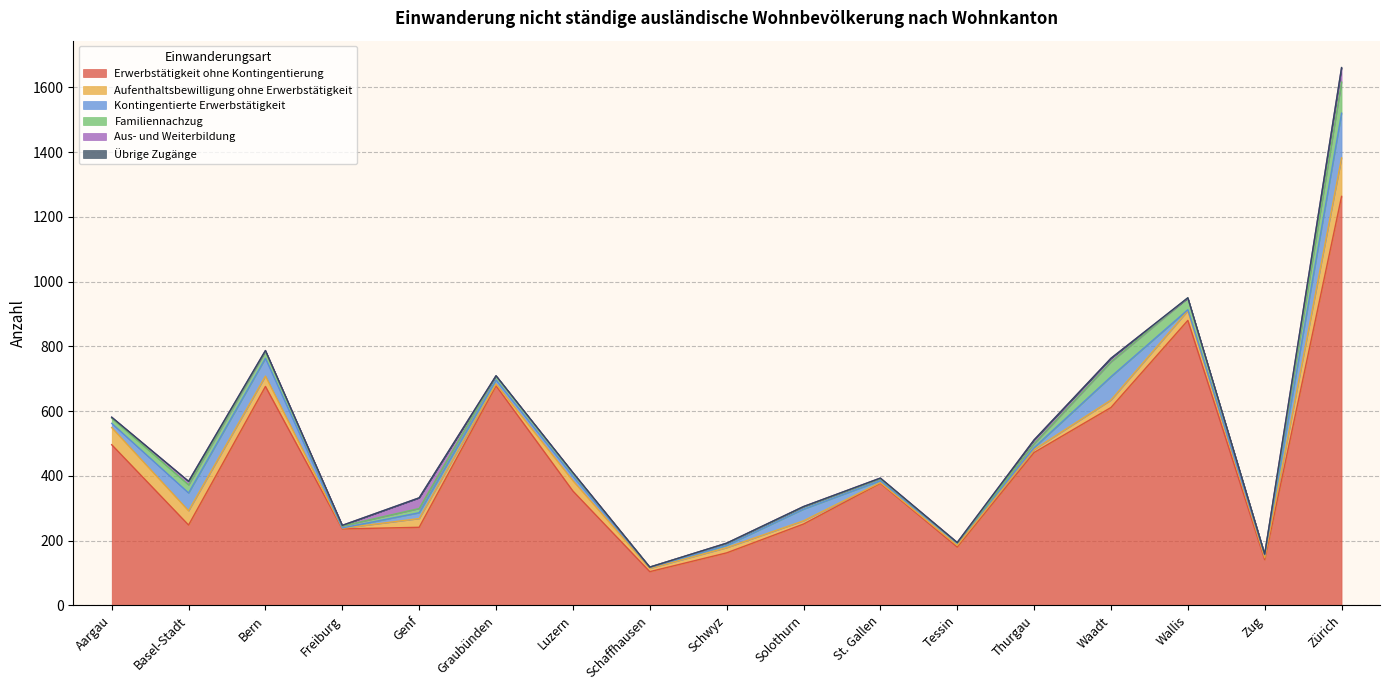

True or false: Familiennachzug has more than 1 interior local peaks.

True